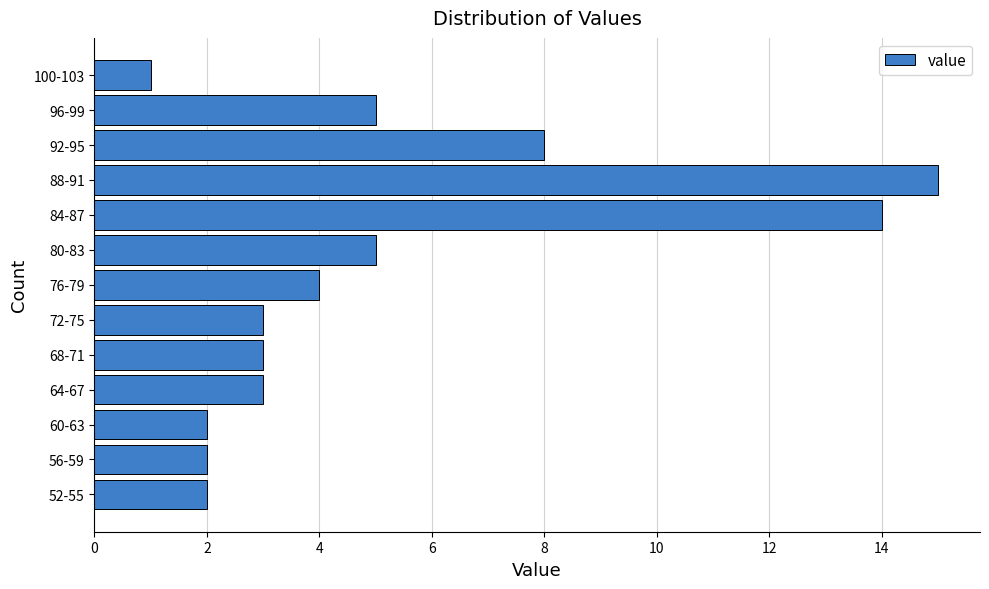

Reading bottom to top, transcribe all the data shown in this chart.

52-55=2	56-59=2	60-63=2	64-67=3	68-71=3	72-75=3	76-79=4	80-83=5	84-87=14	88-91=15	92-95=8	96-99=5	100-103=1